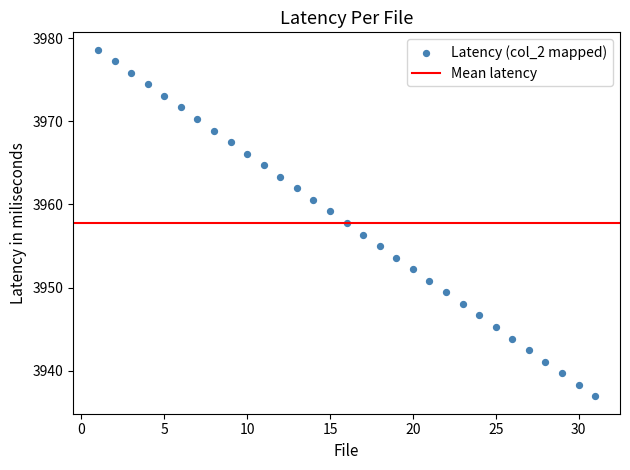

What is the range of Y values (max minus min)?

41.7